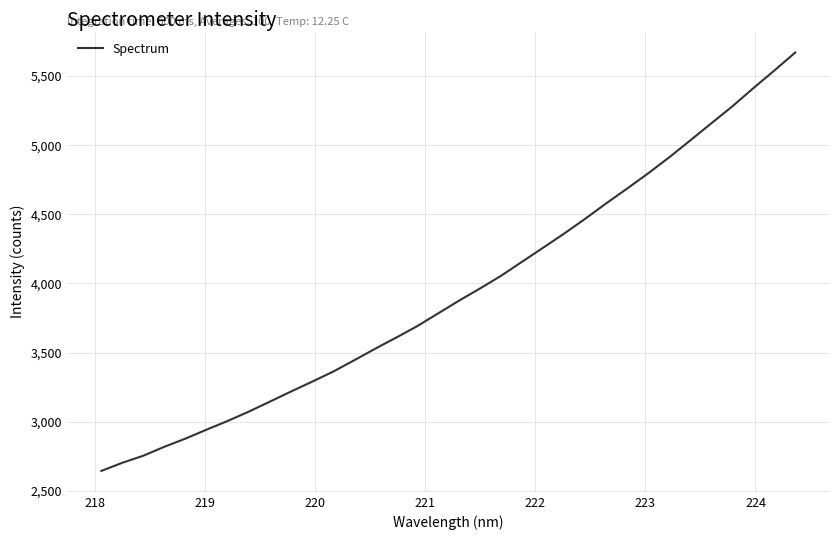

True or false: the data has more than 0 interior local peaks.

False